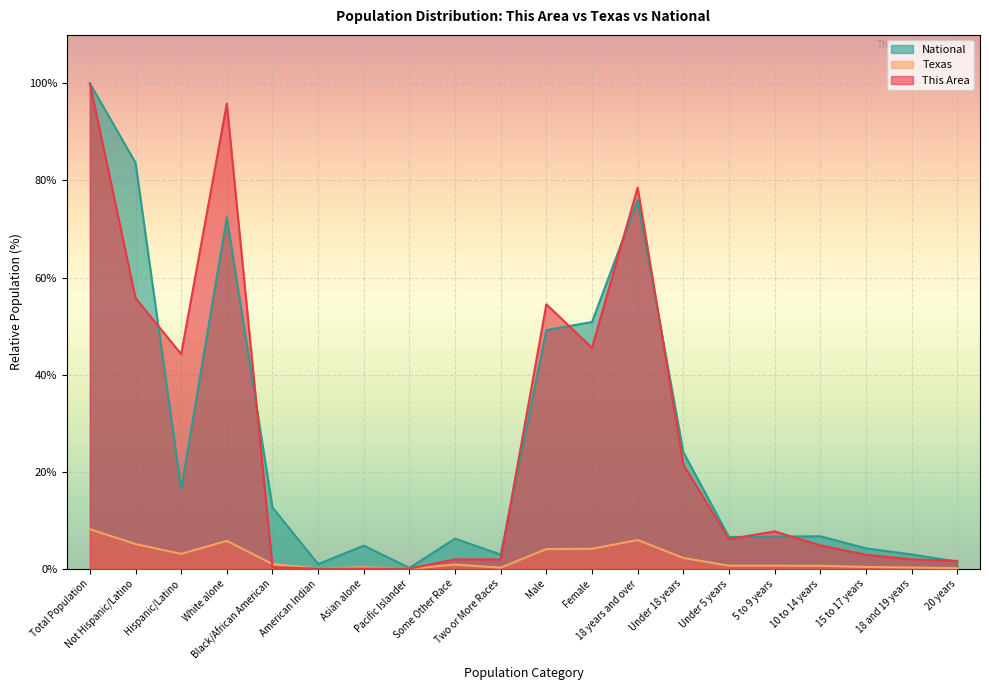

Does the chart display data point markers on the line(s)?

No